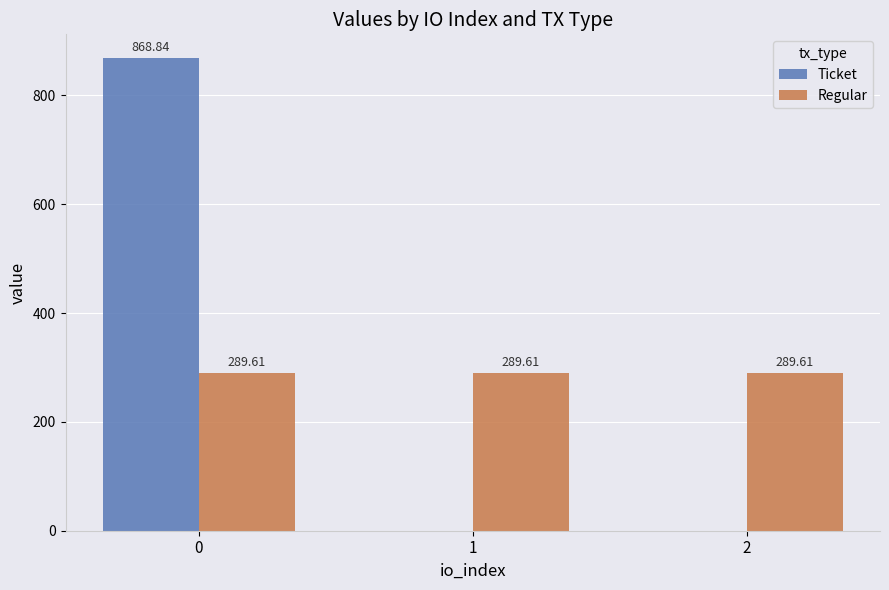

Reading right to left, list all the values displayed in this chart.

Ticket: 0.0	0.0	868.8
Regular: 289.6	289.6	289.6